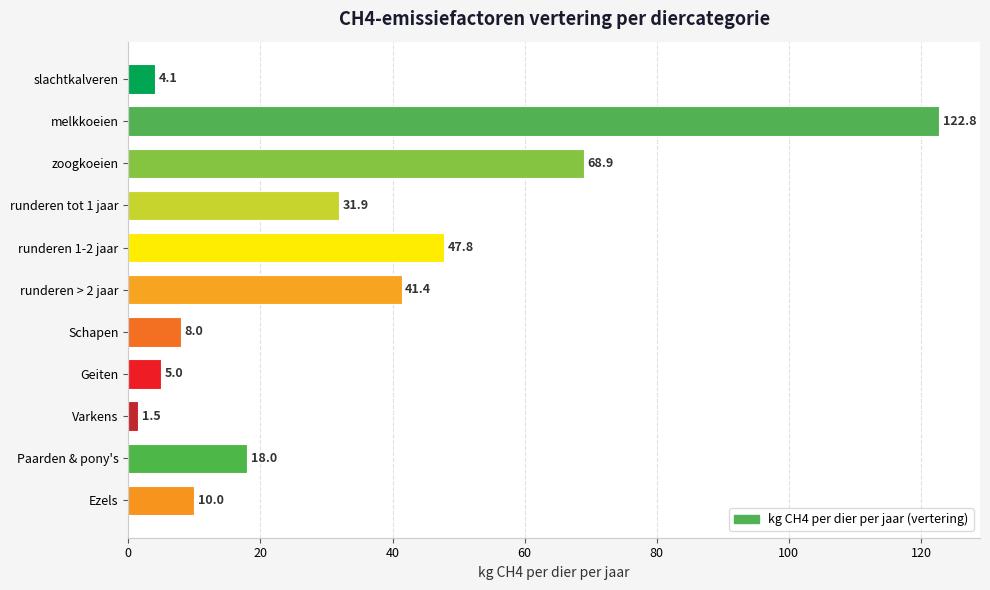

What is the difference between the maximum and minimum values?

121.3